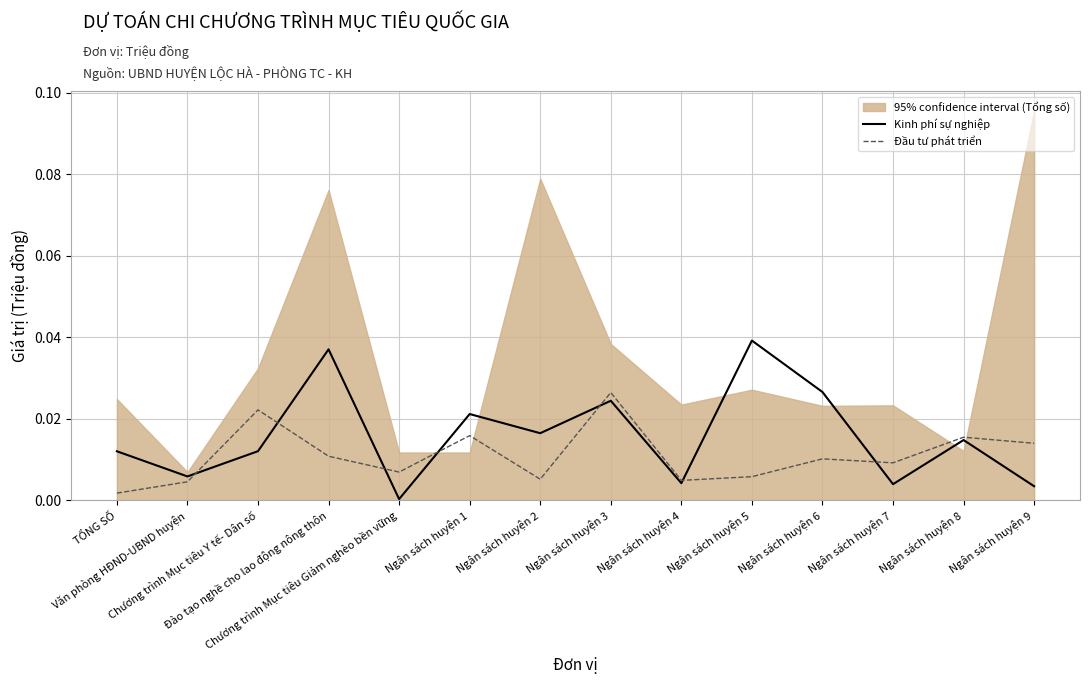

What is the label of the 11th point from the right?

Đào tạo nghề cho lao động nông thôn